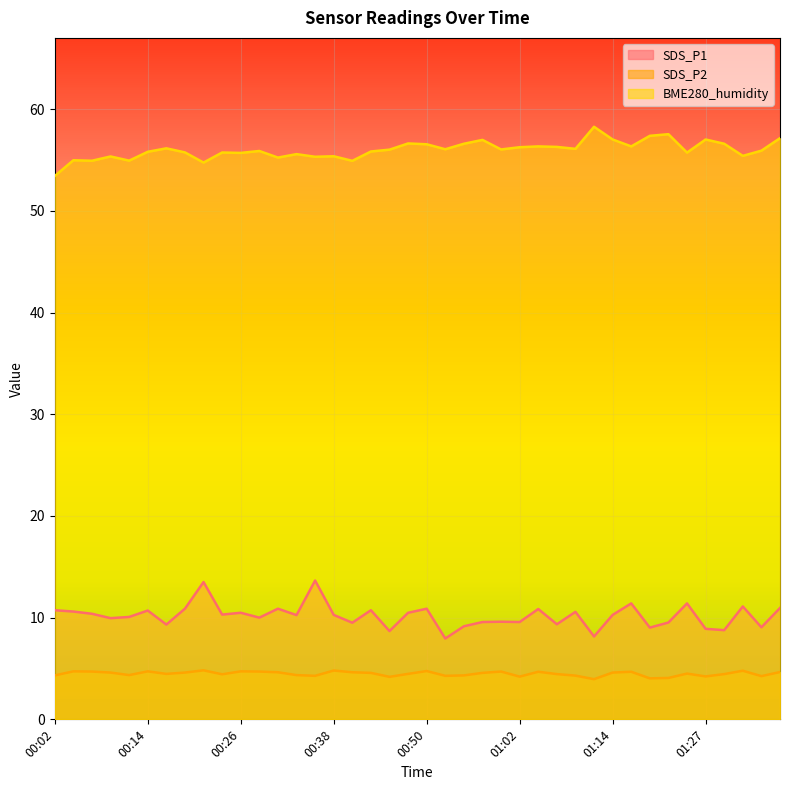

What is the average value of the SDS_P1 series?

10.2